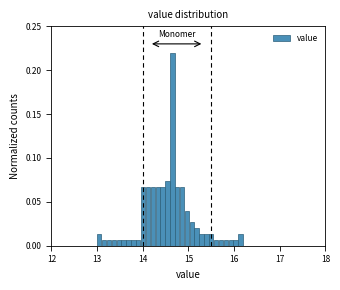

Around what value on the x-axis is the tallest bar? Give the approximate position of its centre, as read against the axis.

14.6